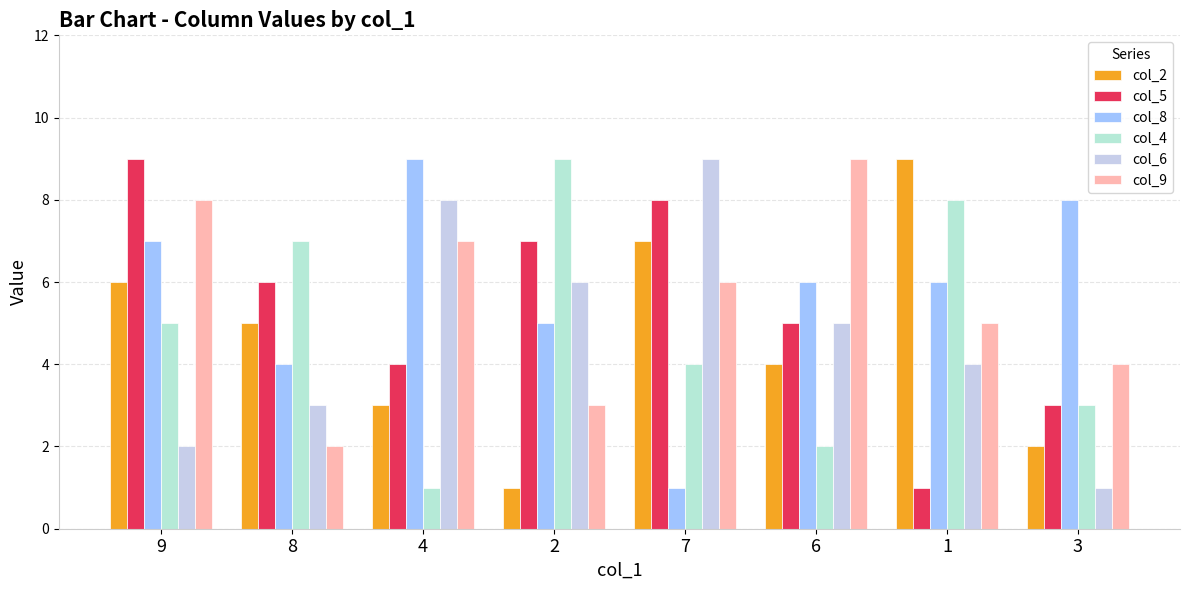

How many distinct data groups are displayed?

6